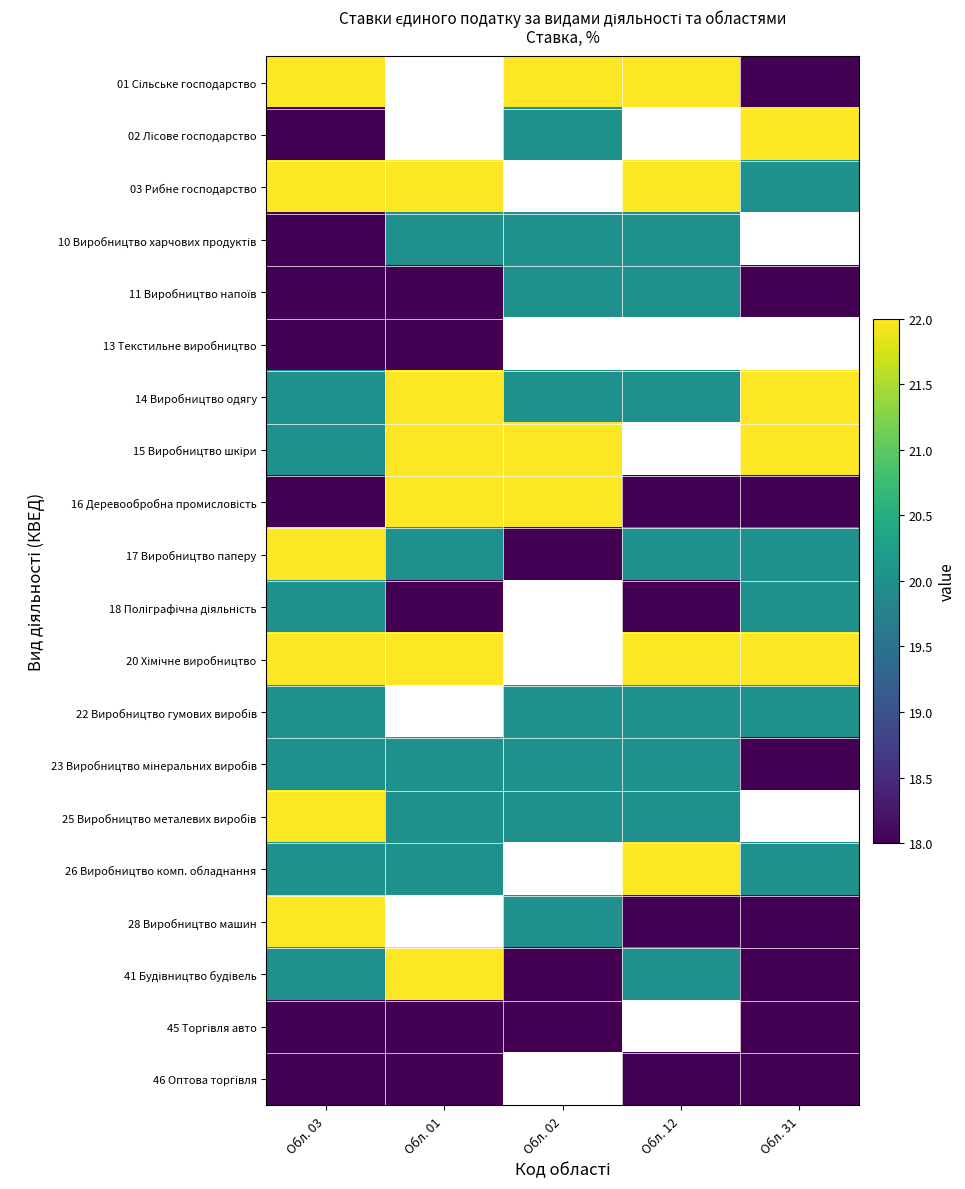

What is the highest value of the 23 Виробництво мінеральних виробів series?

20.0